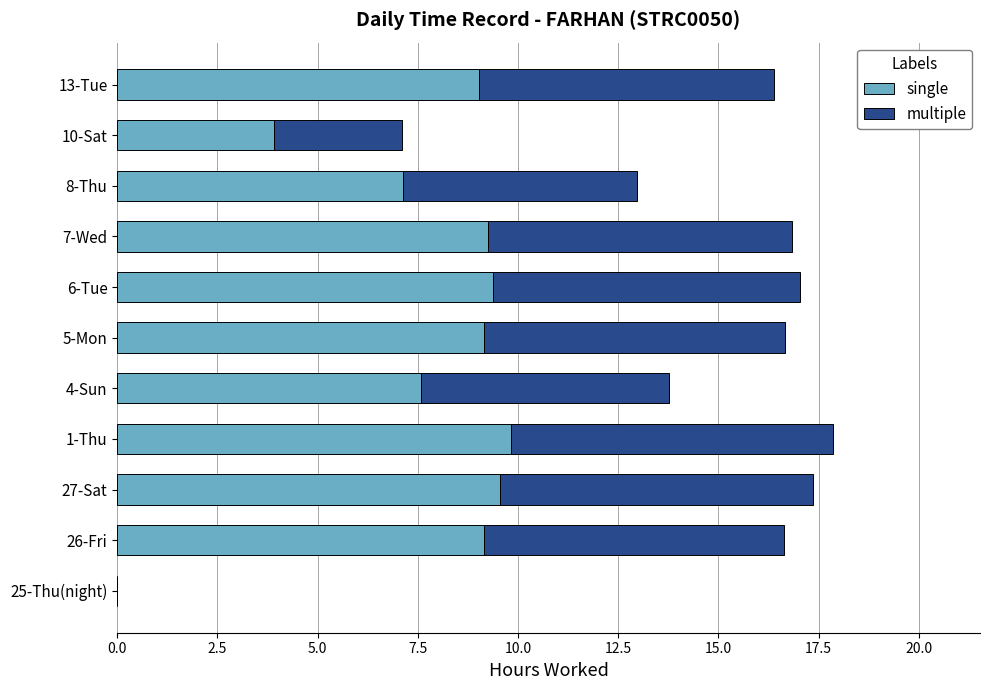

What value does the single series have at 27-Sat?

9.6